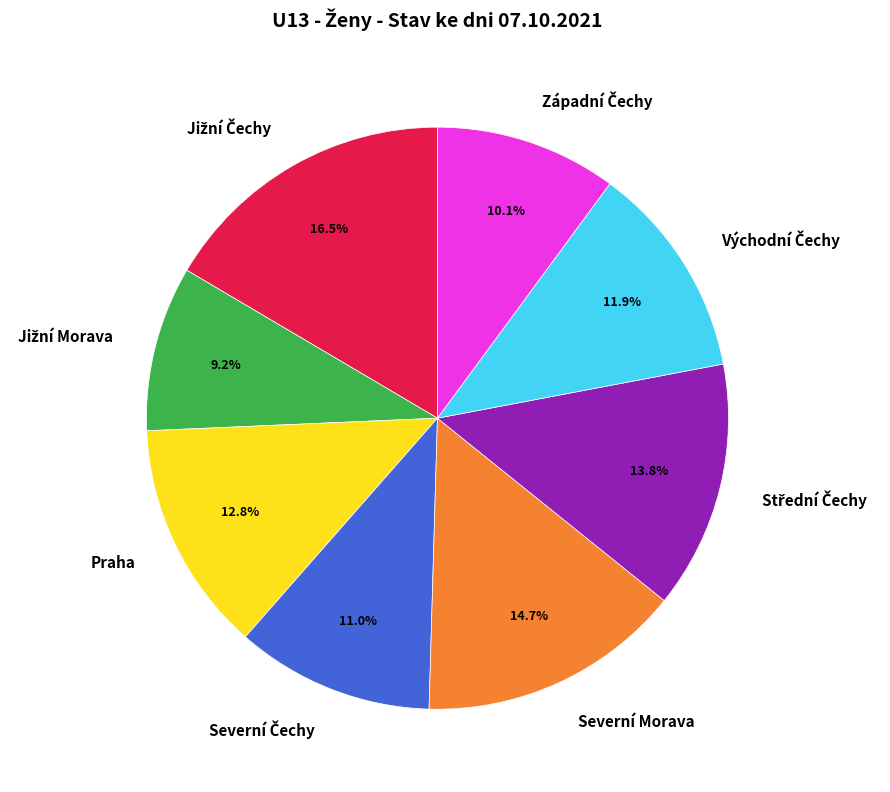

Is it true that Praha is 13% of the pie?

True